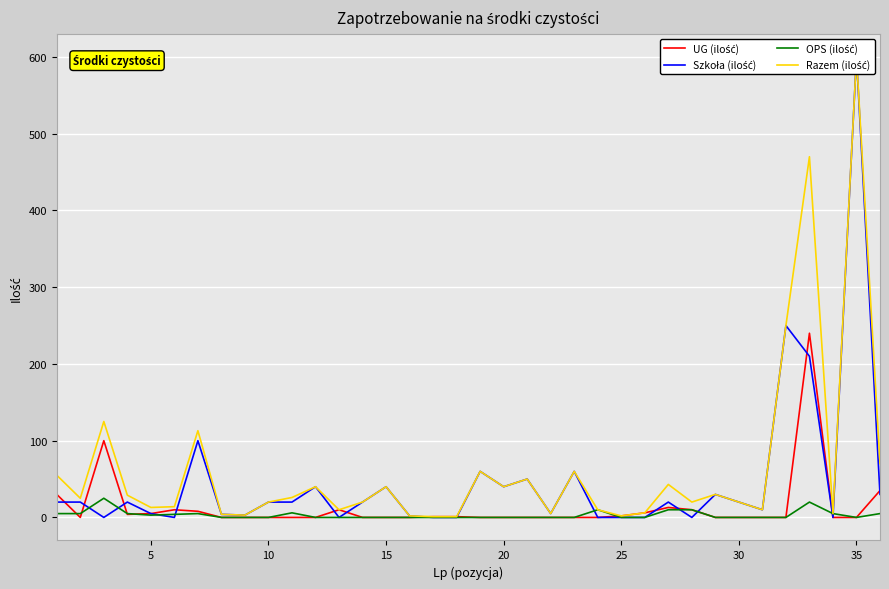

Which has a higher value, 25 or 30?

30